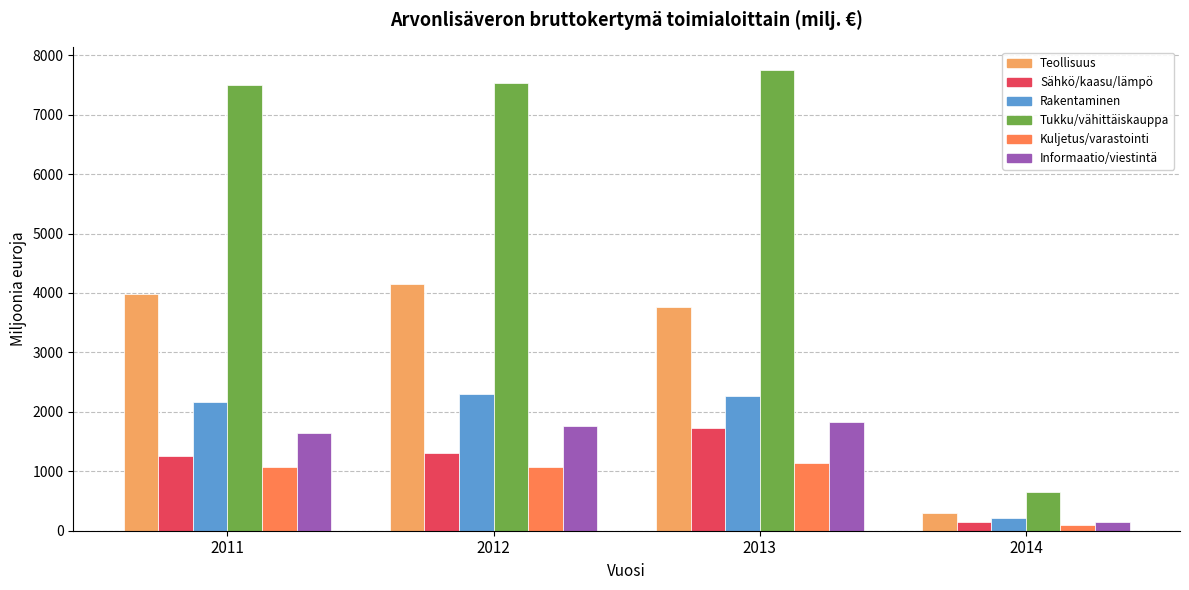

Which label corresponds to the largest value in the chart?

2013